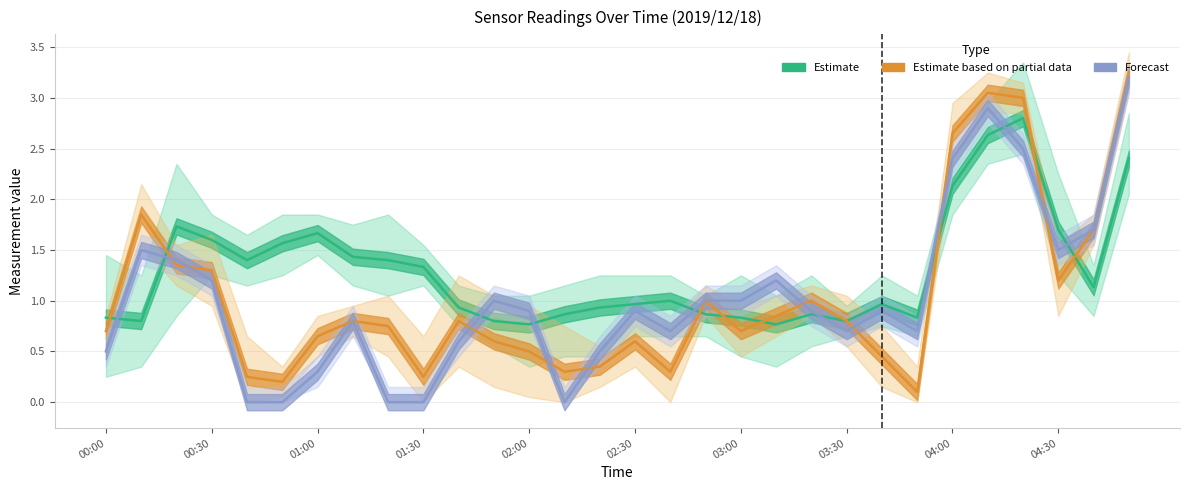

How many intersections are there between Estimate and Estimate based on partial data?

9